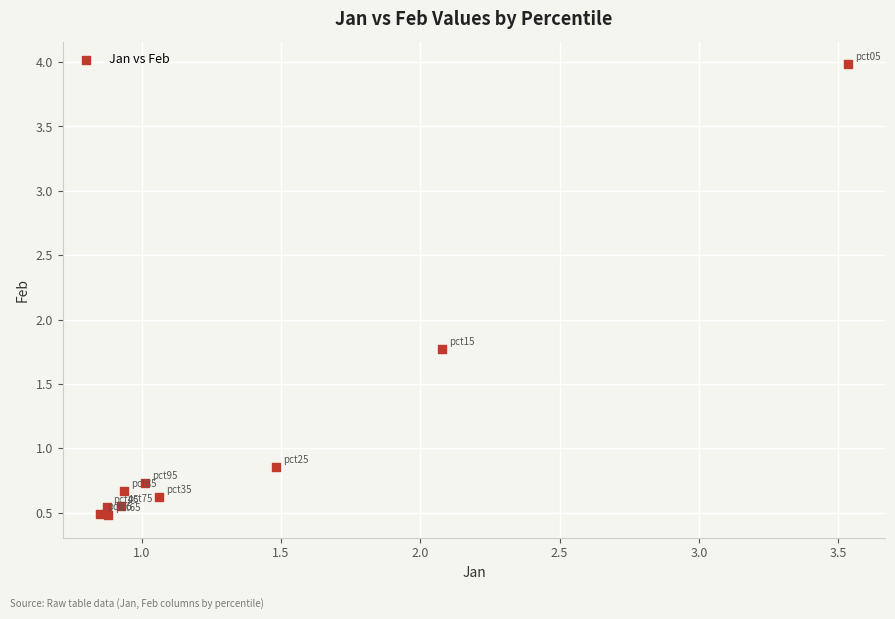

What is the average X value?

1.4